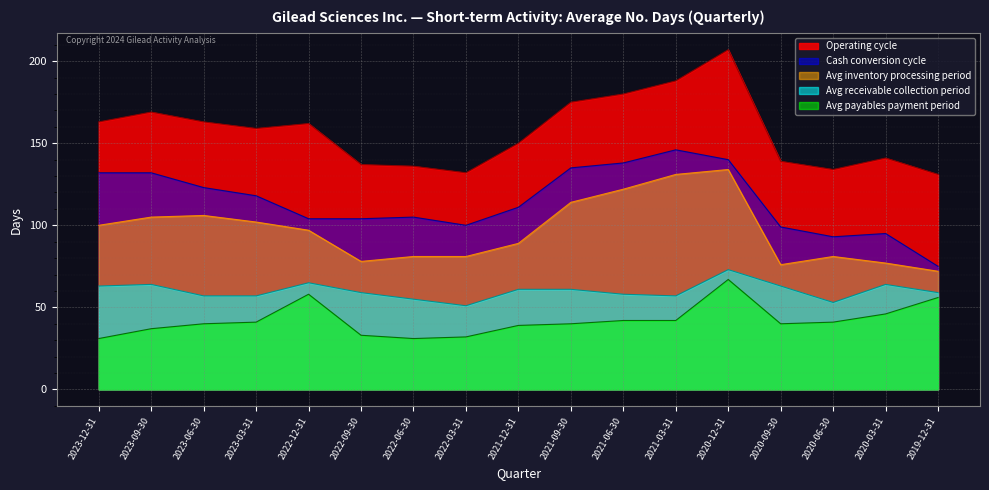

Which series changed the most between 2023-06-30 and 2023-03-31?

Cash conversion cycle